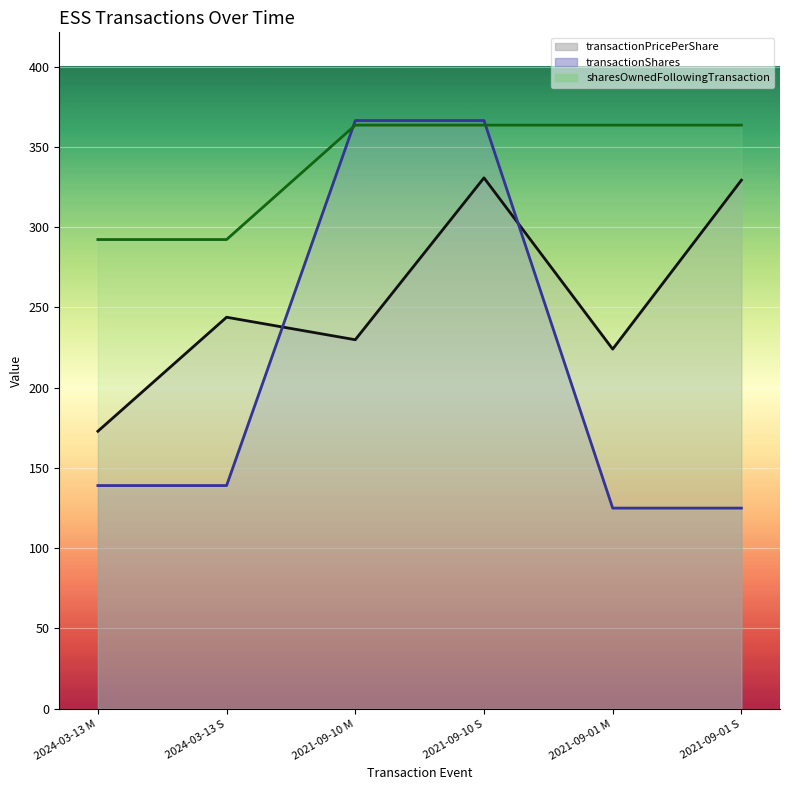

At which label does transactionShares first exceed 139?

2024-03-13 M